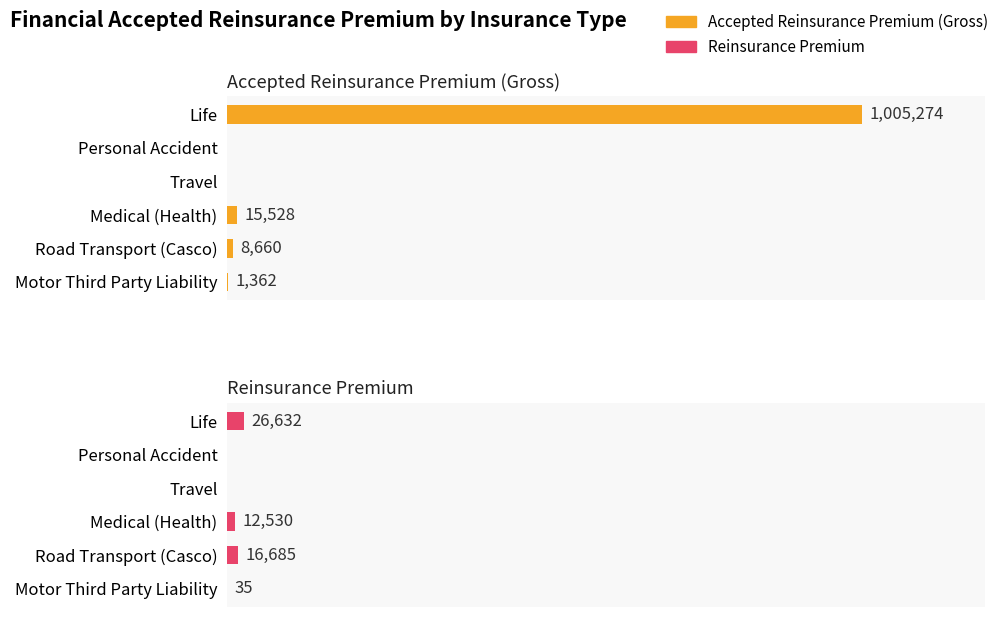

Between Medical (Health) and Road Transport (Casco), which series saw the biggest shift?

Accepted Reinsurance Premium (Gross)